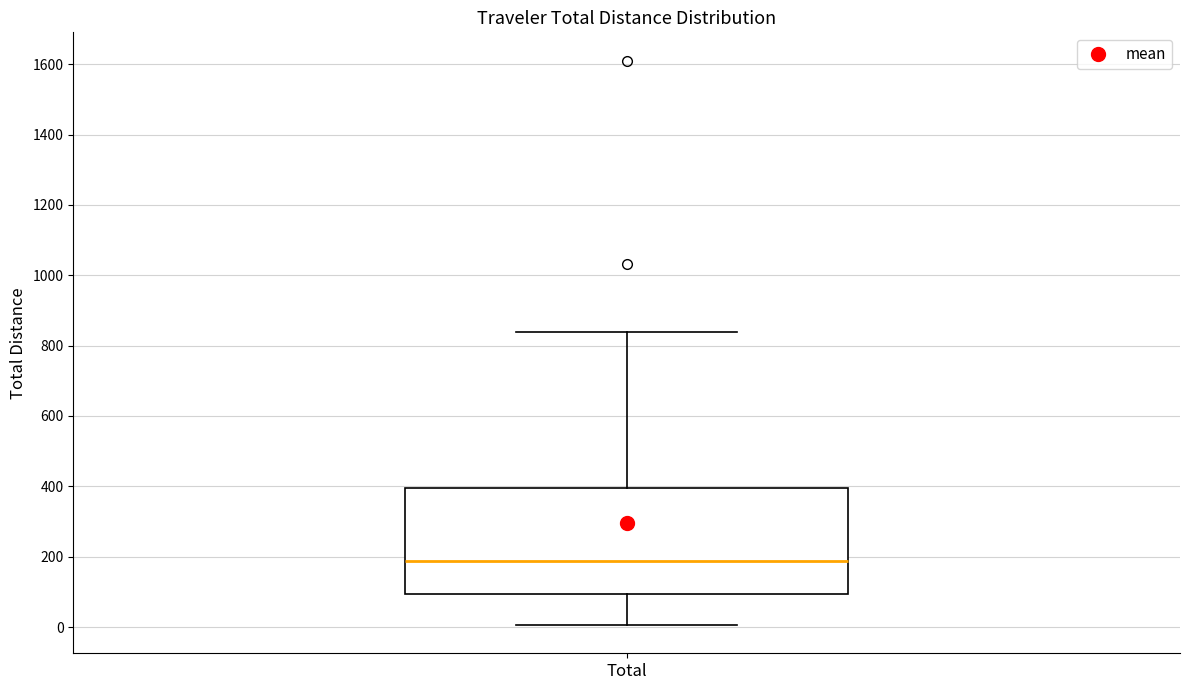

Transcribe this box plot: give where the median line is, the range the box spans, and where the two whiskers end, as read against the y-axis. The values are not printed on the chart, so give them approximately, as read against the axis.

median 180, box 100 to 400, whiskers 0 to 840